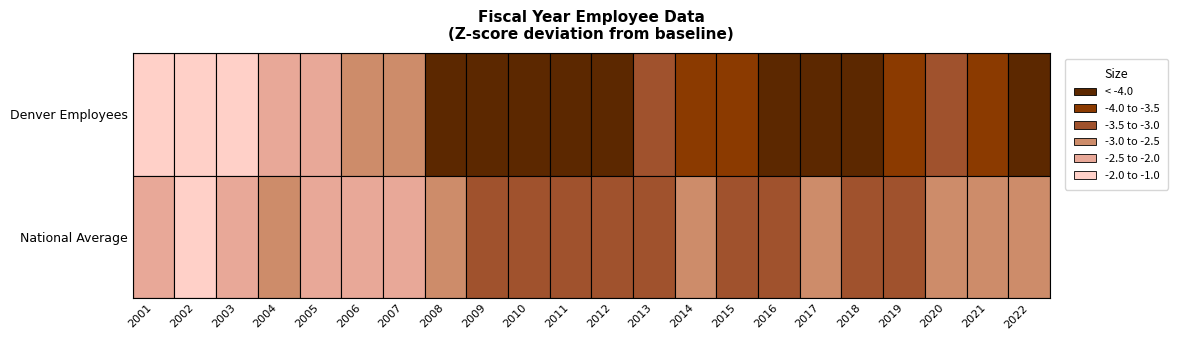

At which category does the chart reach its minimum across all series?

2011